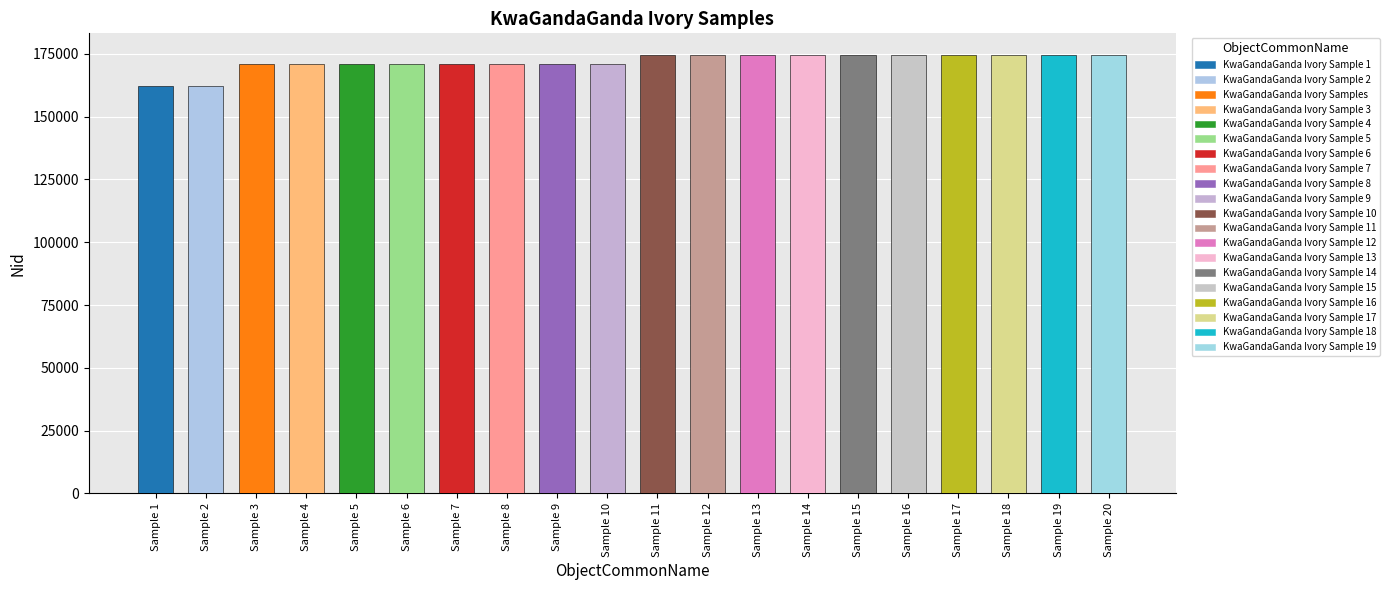

The value at Sample 19 is 174392. True or false?

True